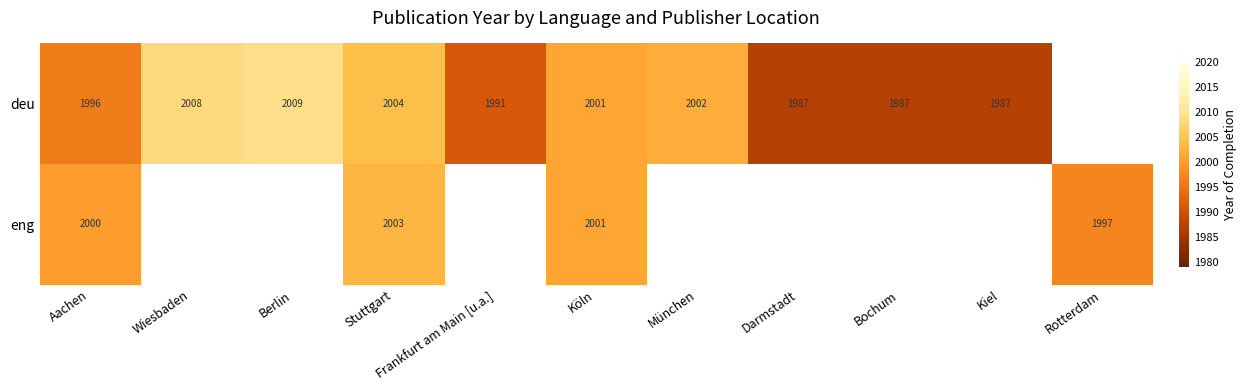

Count the number of categories in the chart.

11